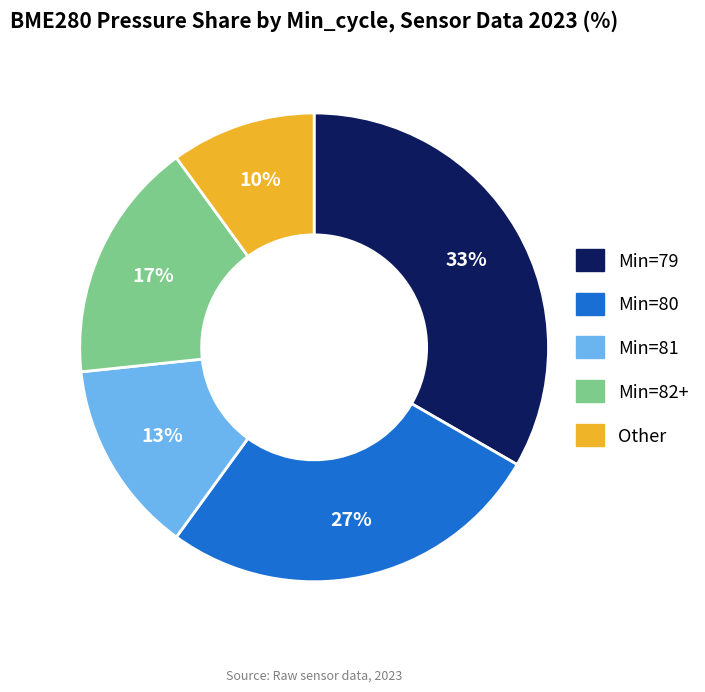

How many segments does this pie chart have?

5